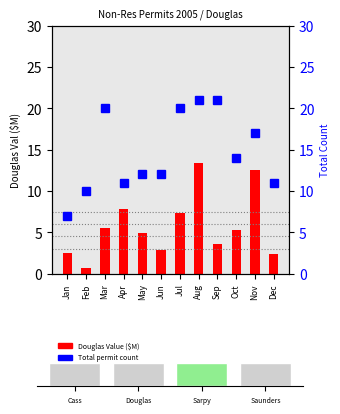

Rank the series by their maximum value, from lowest to highest.

Douglas Val ($M), Total Count